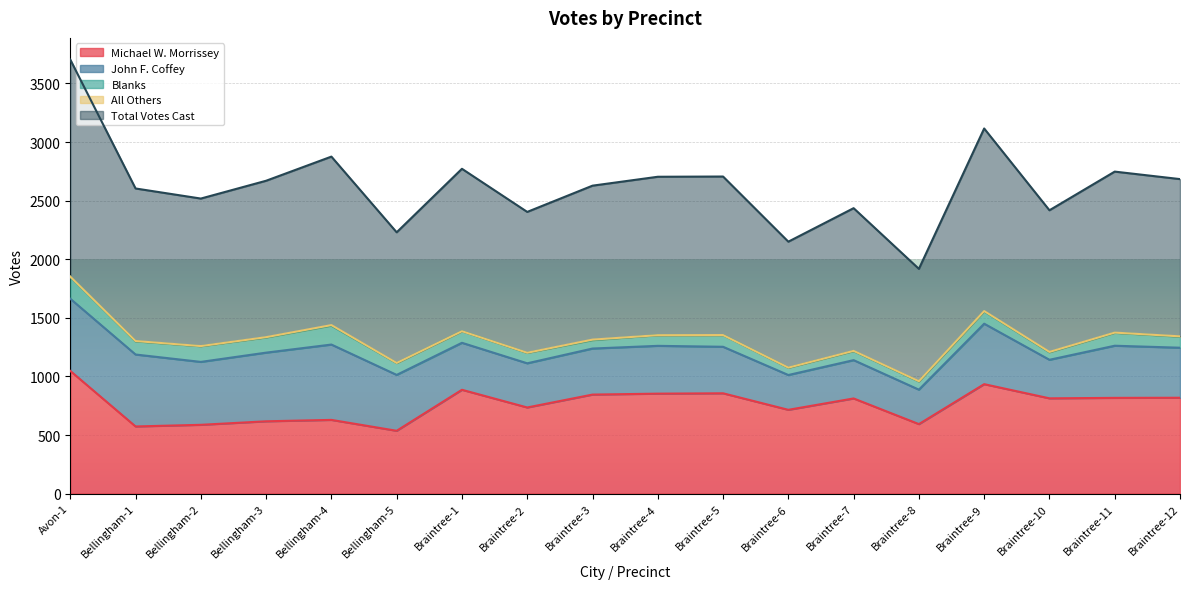

Reading right to left, extract all data points from this chart.

Michael W. Morrissey: 818	817	813	934	593	812	715	856	853	845	735	886	536	629	617	587	573	1047
John F. Coffey: 427	445	329	516	294	327	297	397	408	393	377	401	477	643	586	537	614	616
Blanks: 94	110	64	105	70	77	62	100	91	71	89	99	101	161	129	134	112	187
All Others: 3	2	3	3	2	2	1	0	0	5	1	0	1	5	3	1	3	2
Total Votes Cast: 1342	1374	1209	1558	959	1218	1075	1353	1352	1314	1202	1386	1115	1438	1335	1259	1302	1852